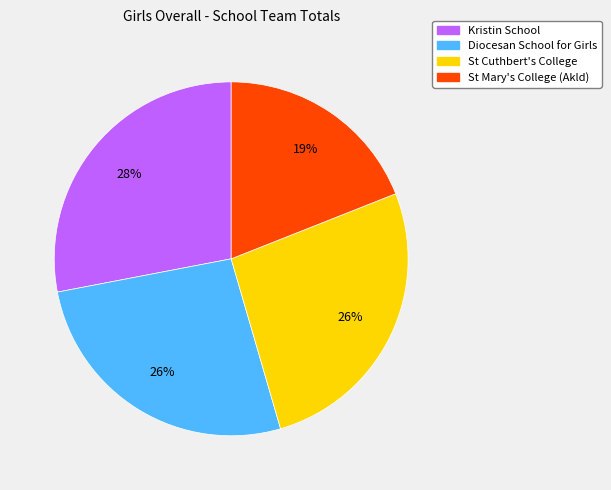

Approximately how many times larger is the value at Kristin School compared to St Cuthbert's College?

1.1